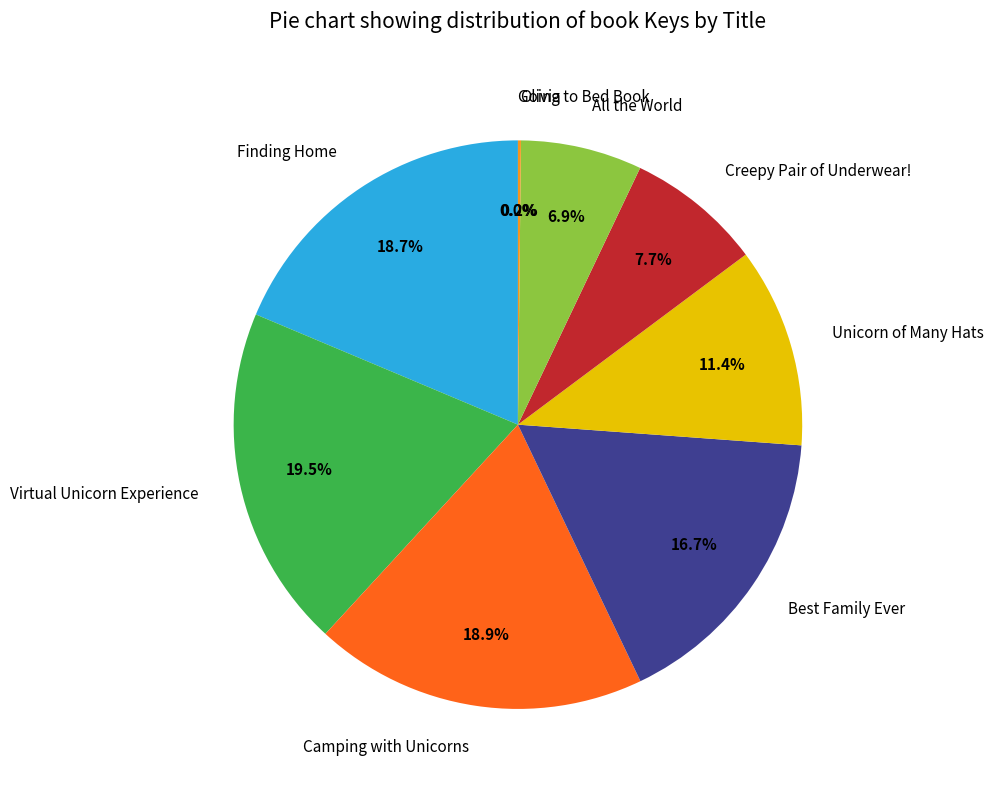

What percentage is the Finding Home slice, to the nearest percent?

19%